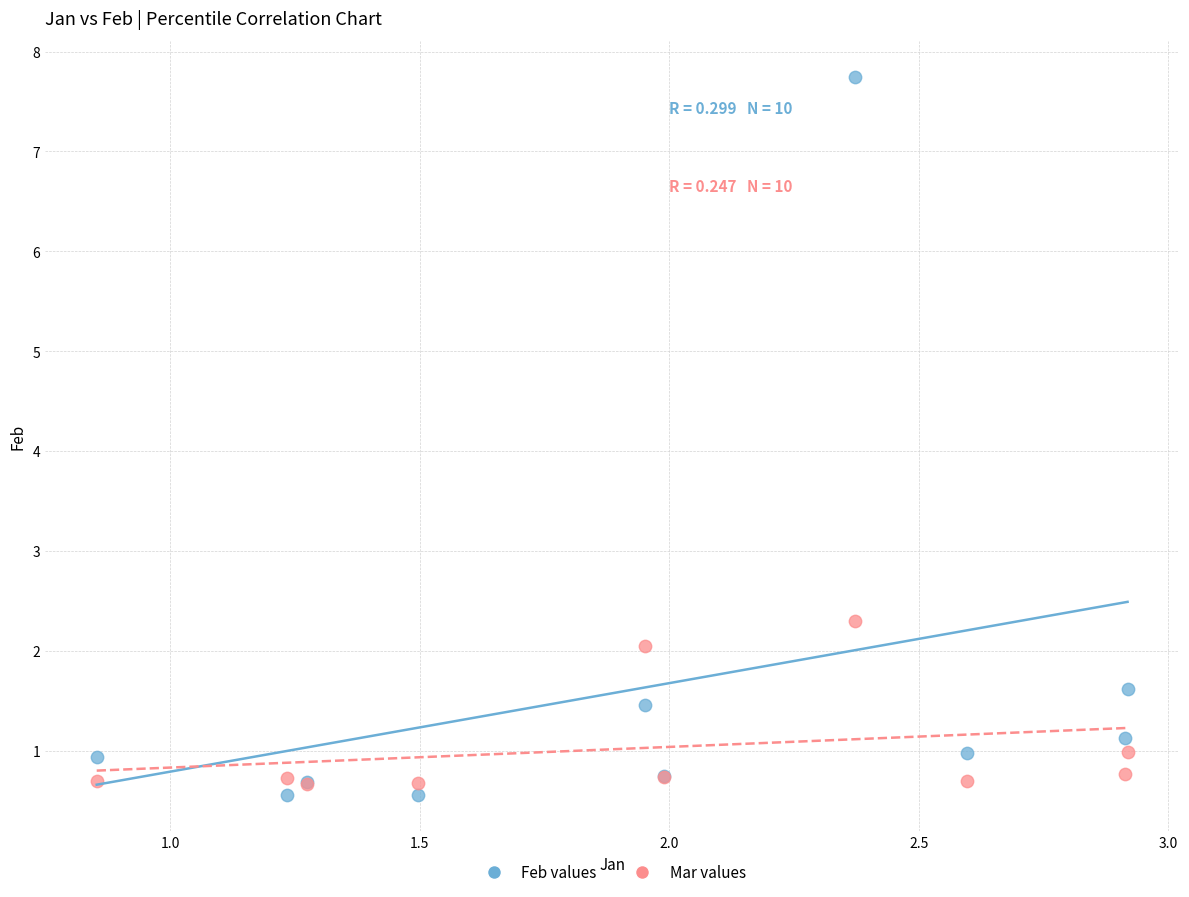

Across all series, what Y value is closest to 4?

2.3